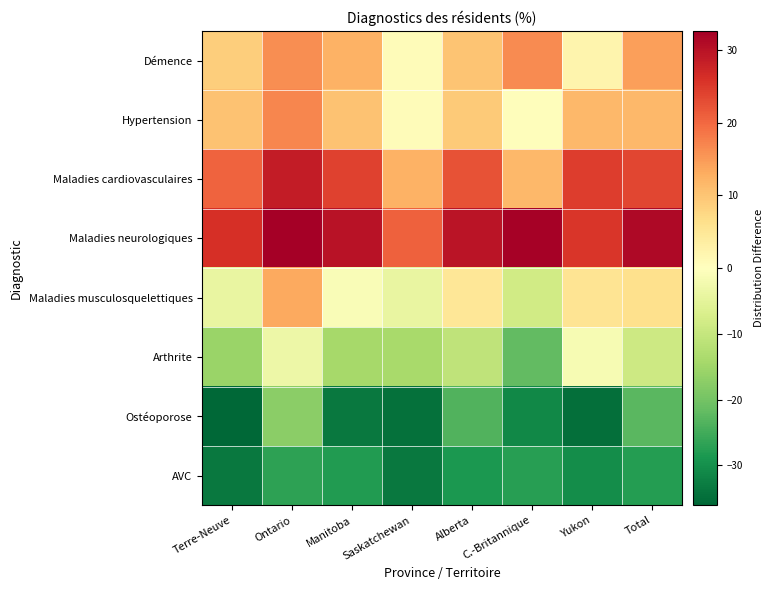

Reading right to left, extract all data points from this chart.

Démence: Total=14.3	Yukon=2.1	C.-Britannique=16.4	Alberta=10.0	Saskatchewan=0.6	Manitoba=12.2	Ontario=16.2	Terre-Neuve=8.7
Hypertension: Total=11.6	Yukon=11.6	C.-Britannique=0.4	Alberta=9.4	Saskatchewan=0.5	Manitoba=10.3	Ontario=17.0	Terre-Neuve=10.4
Maladies cardiovasculaires: Total=23.5	Yukon=24.5	C.-Britannique=11.5	Alberta=22.3	Saskatchewan=12.3	Manitoba=24.1	Ontario=28.8	Terre-Neuve=20.6
Maladies neurologiques: Total=31.3	Yukon=25.3	C.-Britannique=32.2	Alberta=29.6	Saskatchewan=20.7	Manitoba=29.8	Ontario=32.6	Terre-Neuve=26.2
Maladies musculosquelettiques: Total=6.3	Yukon=5.4	C.-Britannique=-8.2	Alberta=4.9	Saskatchewan=-4.2	Manitoba=-0.9	Ontario=13.3	Terre-Neuve=-4.0
Arthrite: Total=-8.9	Yukon=-1.6	C.-Britannique=-21.8	Alberta=-10.9	Saskatchewan=-13.8	Manitoba=-14.3	Ontario=-3.2	Terre-Neuve=-15.7
Ostéoporose: Total=-22.8	Yukon=-34.8	C.-Britannique=-31.2	Alberta=-23.6	Saskatchewan=-34.4	Manitoba=-33.4	Ontario=-17.4	Terre-Neuve=-36.1
AVC: Total=-27.7	Yukon=-30.3	C.-Britannique=-27.6	Alberta=-28.7	Saskatchewan=-33.4	Manitoba=-27.9	Ontario=-26.8	Terre-Neuve=-33.4